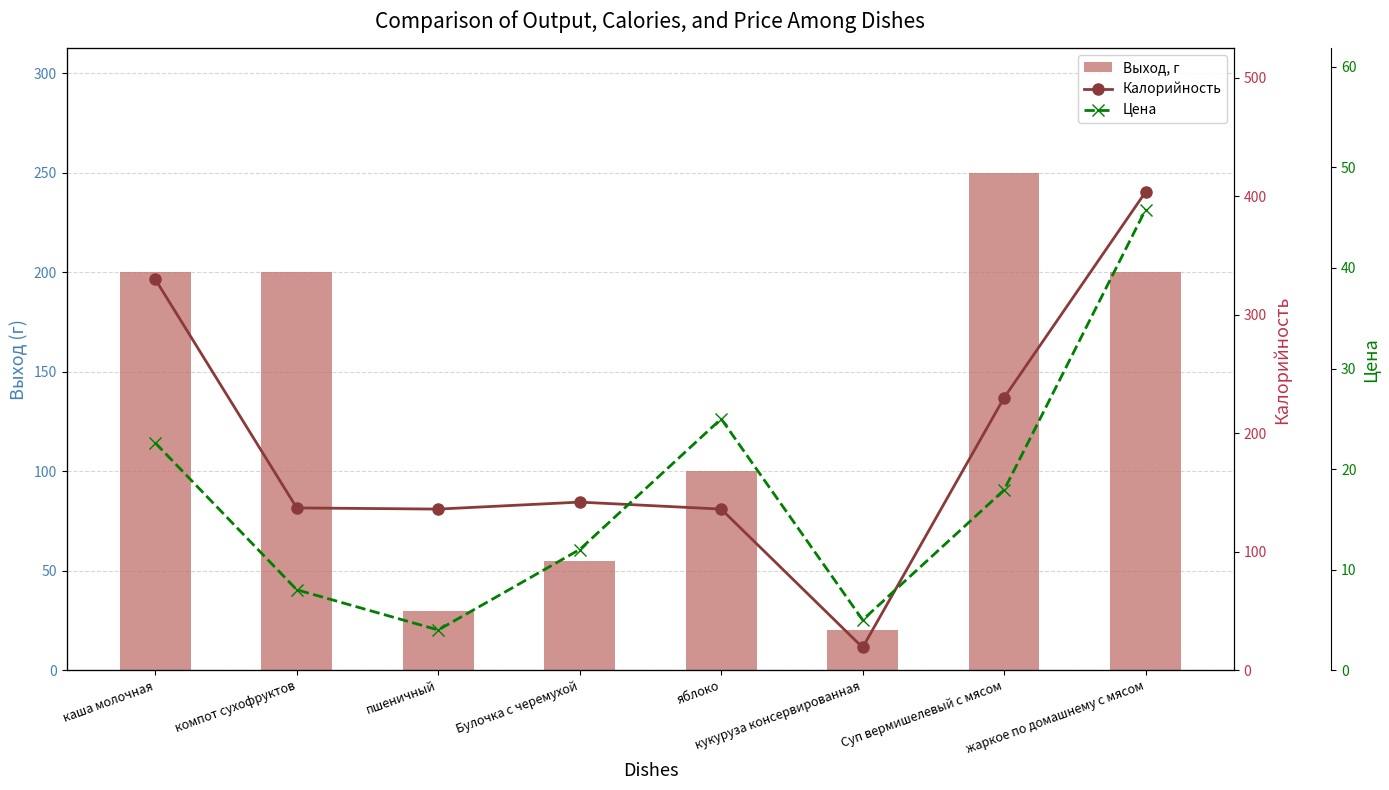

Between каша молочная and Булочка с черемухой, which is larger?

каша молочная